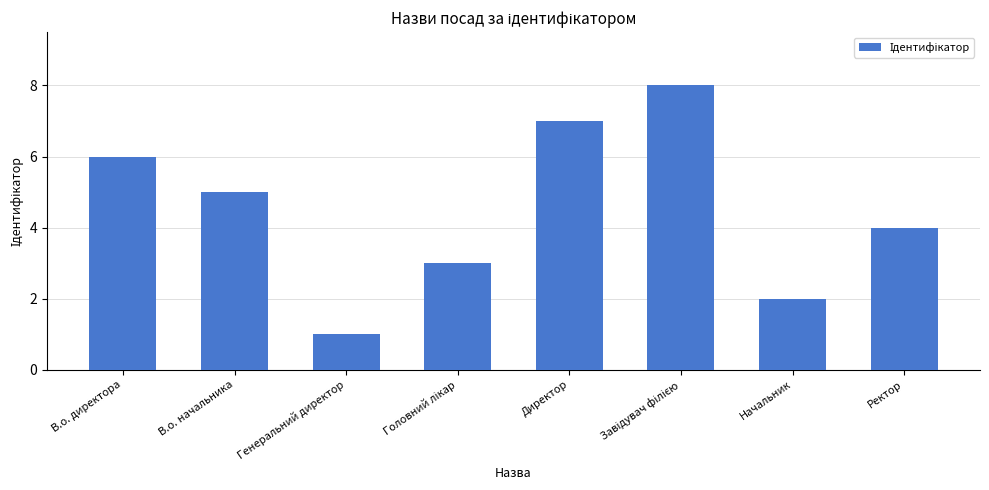

What is the label of the 2nd bar from the left?

В.о. начальника